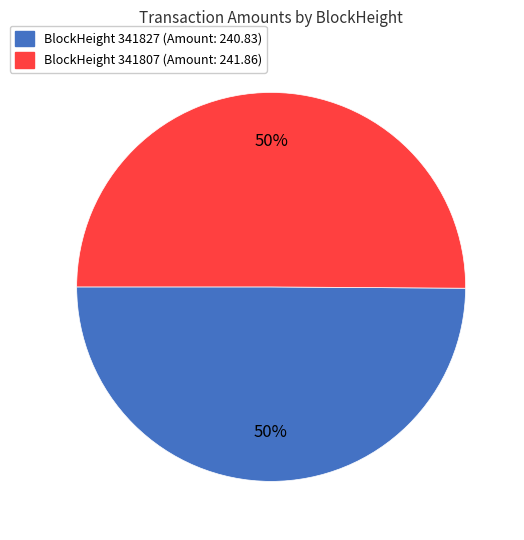

To the nearest percent, what is the difference between the largest and smallest slice percentages?

0%